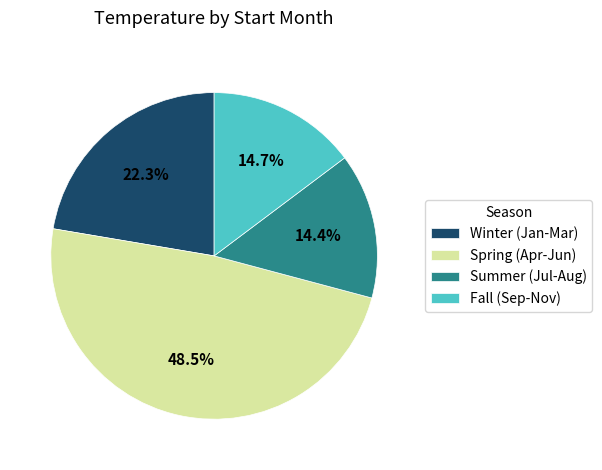

Does Winter (Jan-Mar) represent more than half of the total?

No